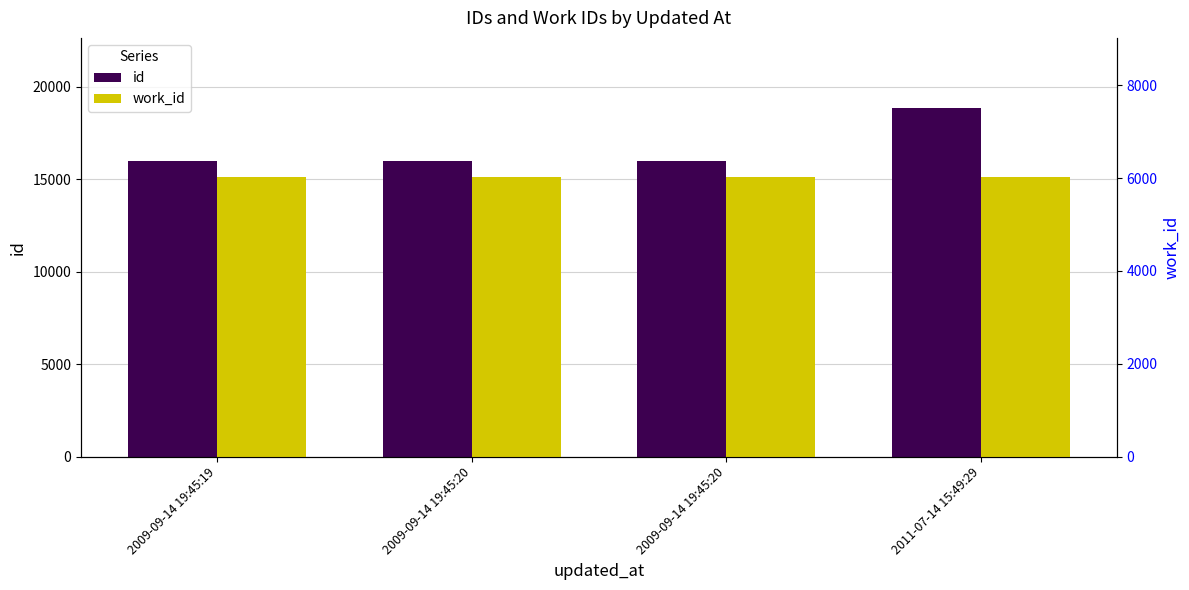

What is the label of the 2nd bar from the left?

2009-09-14 19:45:20